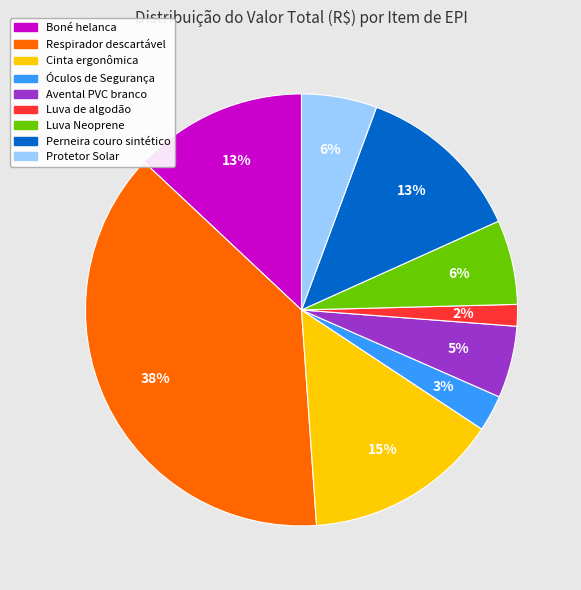

How many slices are in this pie chart?

9